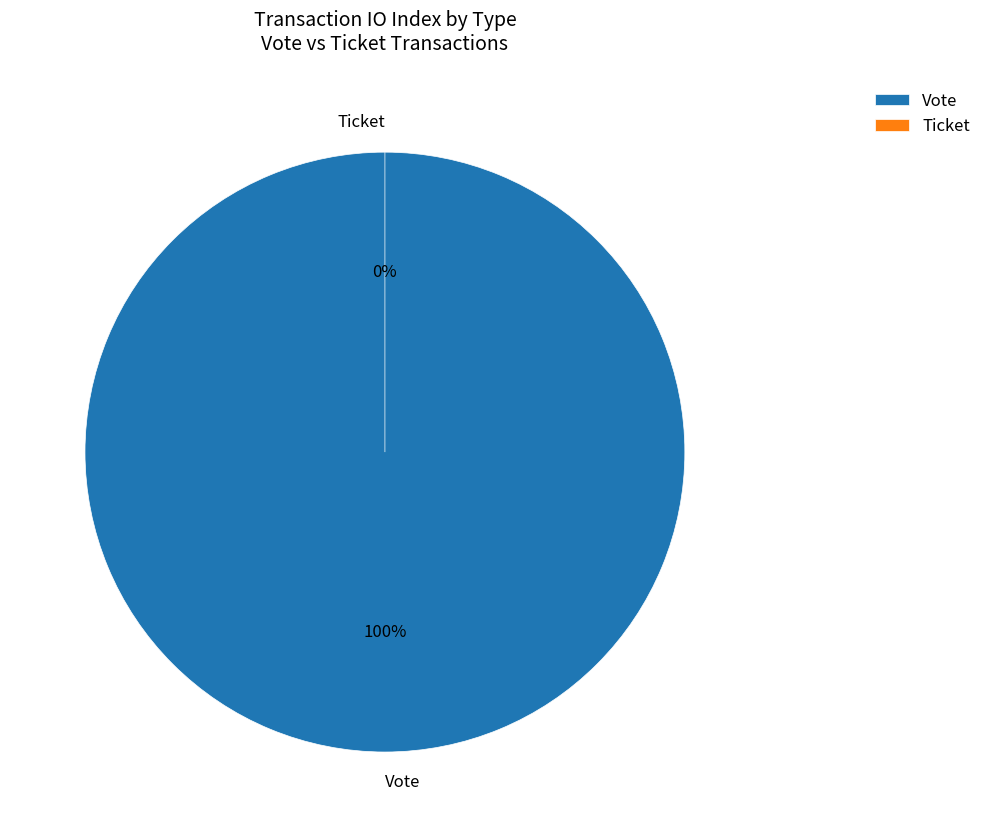

Does Vote account for over 50% of the chart?

Yes